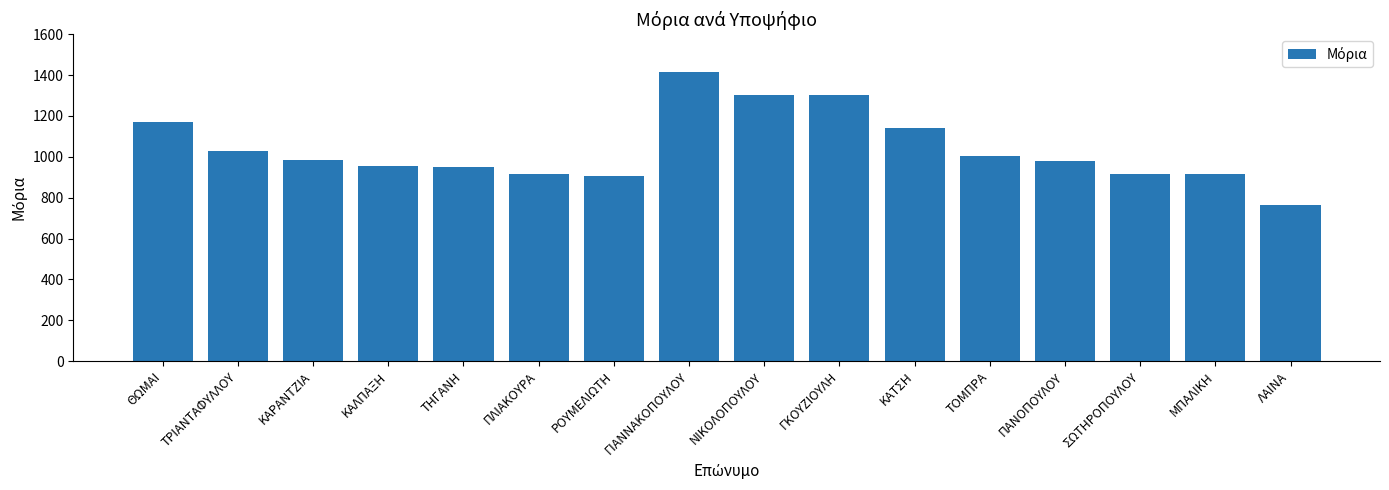

Are the bars grouped side by side (vs. stacked)?

No